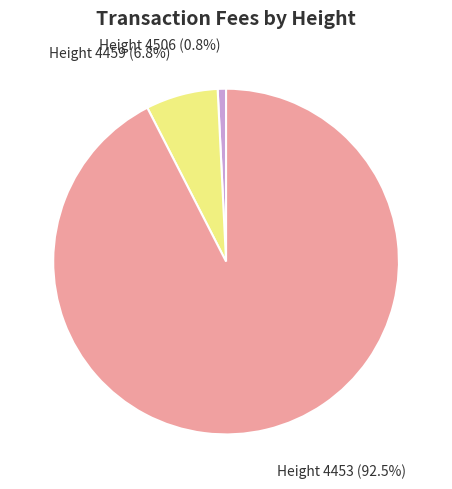

Rank the categories by value from highest to lowest.

Height 4453, Height 4459, Height 4506